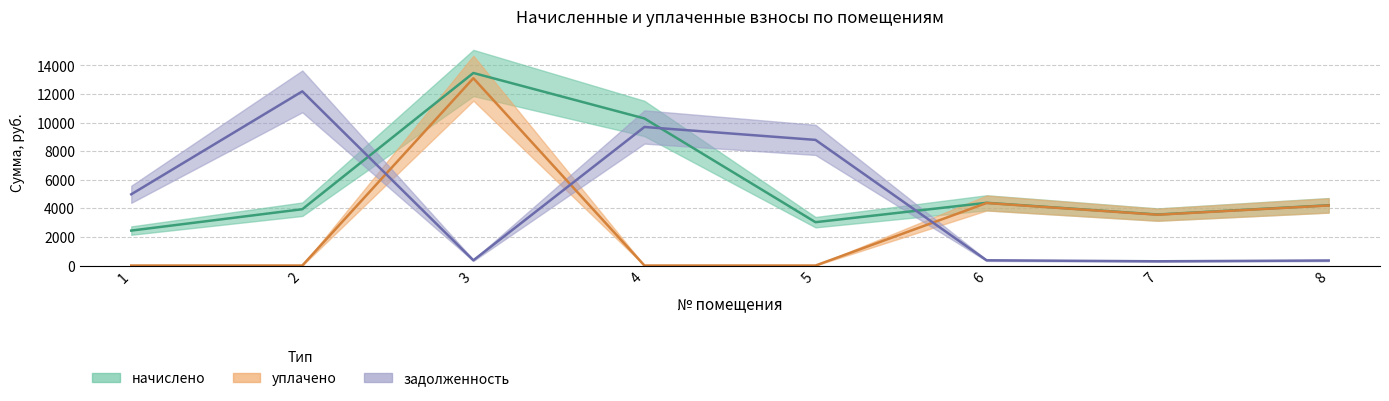

How many data points in уплачено are less than 3555?

4